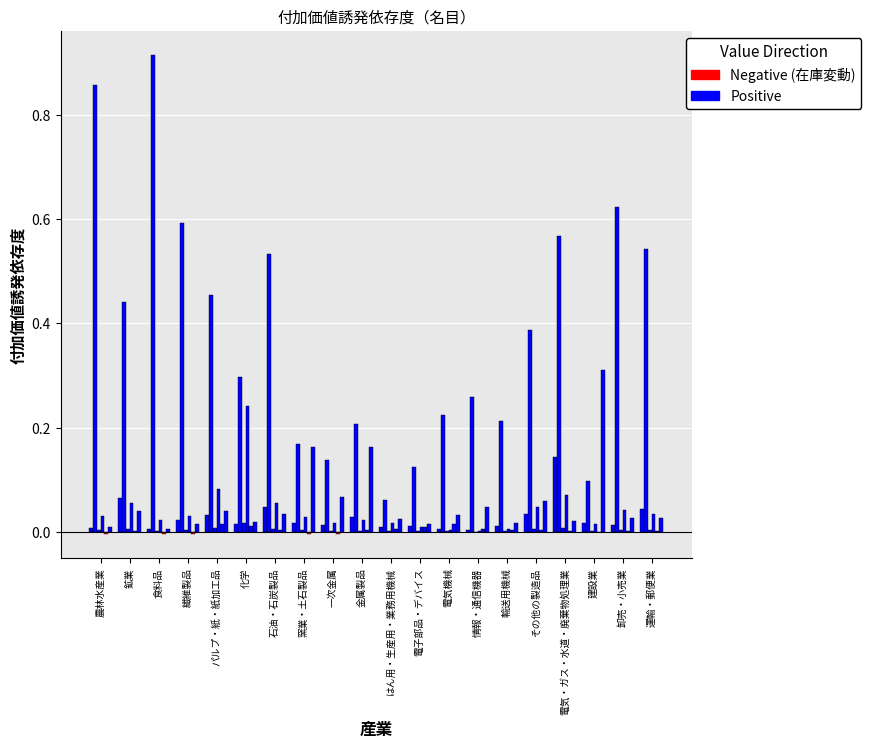

Is it true that 政府現物社会移転 equals 0.0 at 建設業?

True